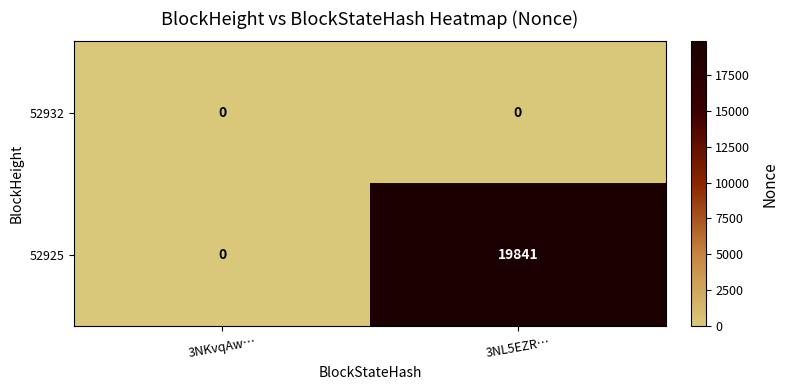

Reading left to right, transcribe all the data shown in this chart.

52932: 3NKvqAw…=0	3NL5EZR…=0
52925: 3NKvqAw…=0	3NL5EZR…=19841